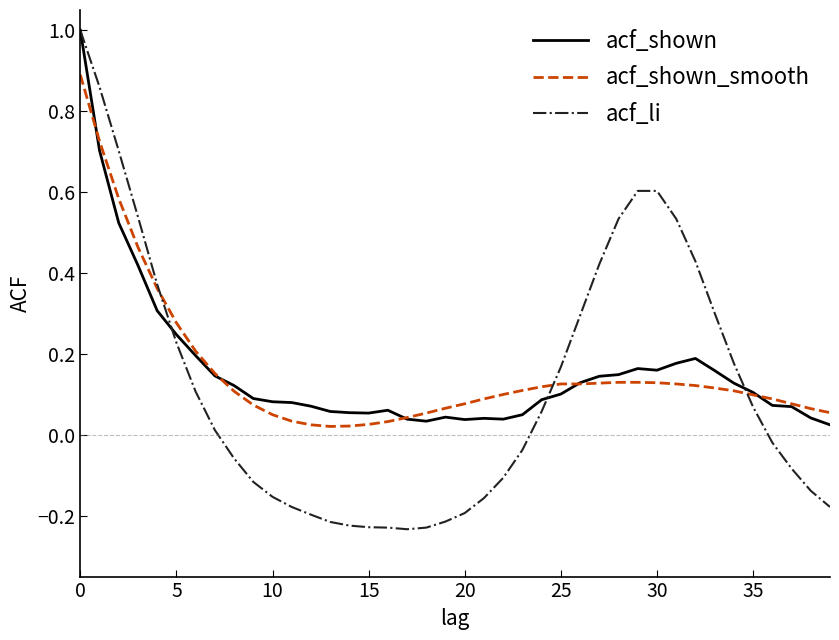

How many lines are shown in the chart?

3